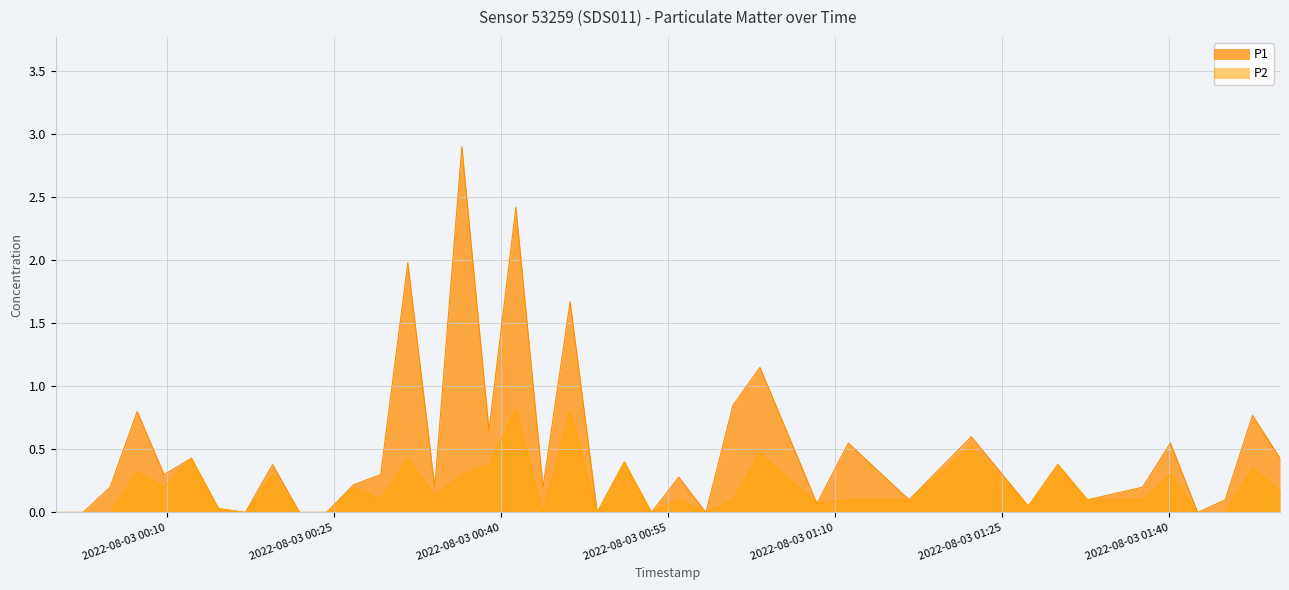

True or false: P1 and P2 intersect in this chart.

False